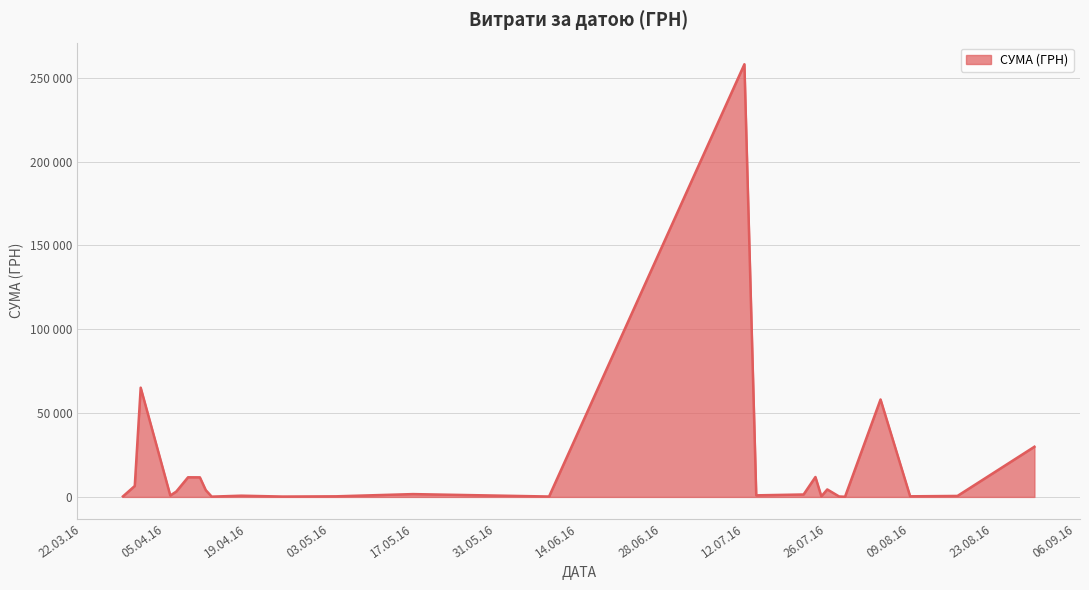

What is the average value?

11829.5